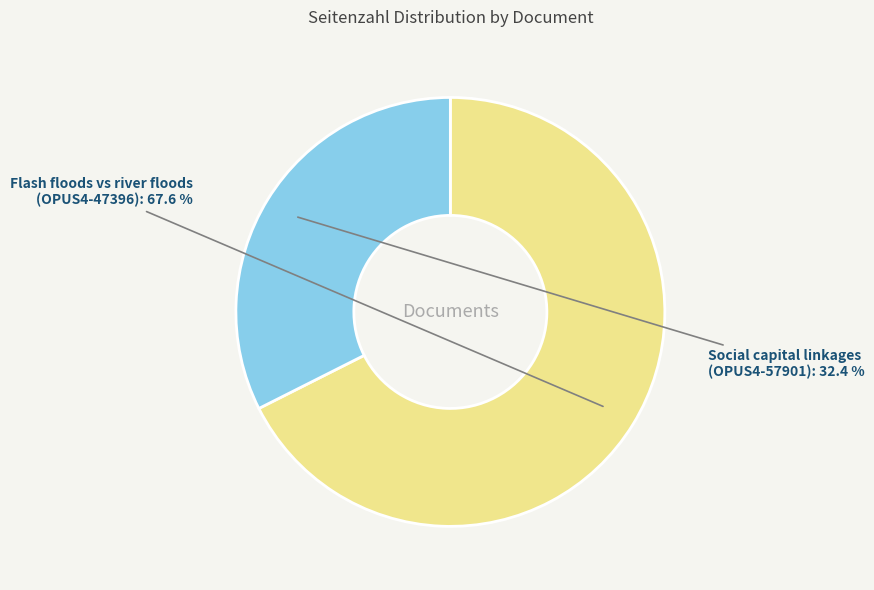

Is there a majority slice in this chart?

Yes